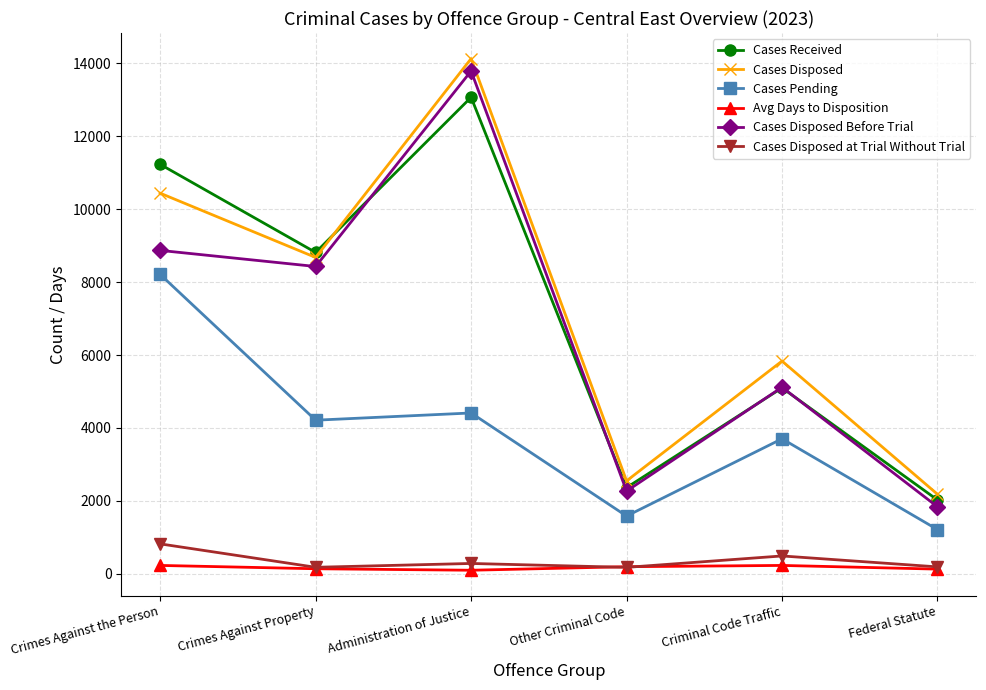

At which category is the sum across all series the highest?

Administration of Justice